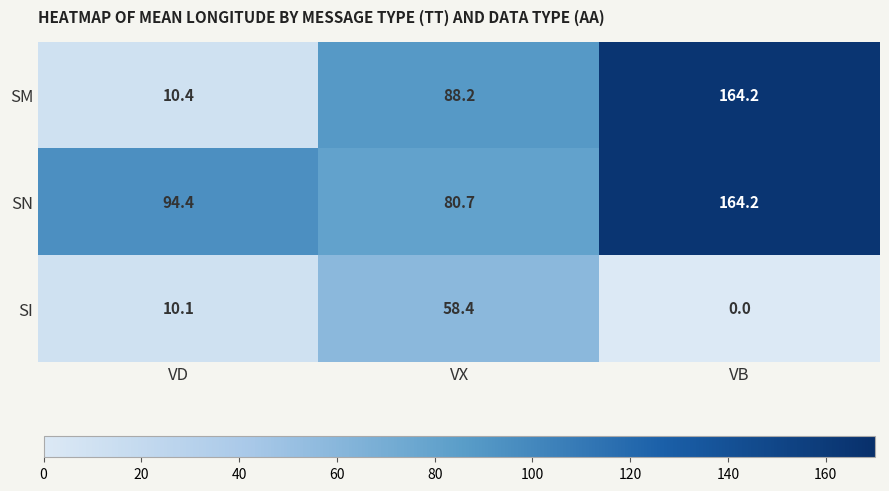

Rank the categories by SI value from highest to lowest.

VX, VD, VB